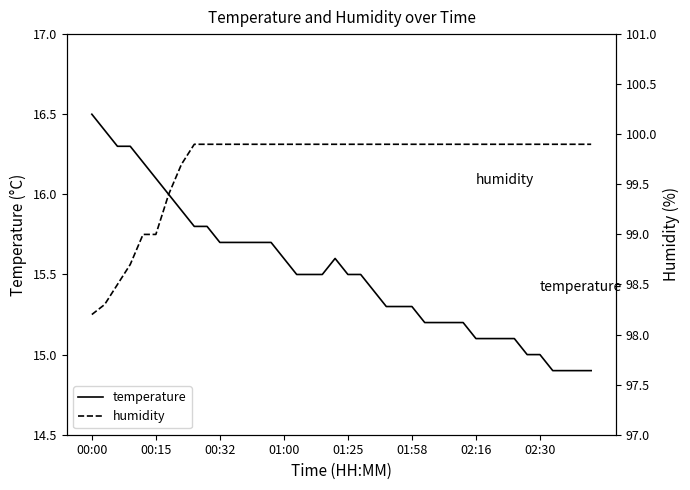

What is the maximum value for temperature?

16.5